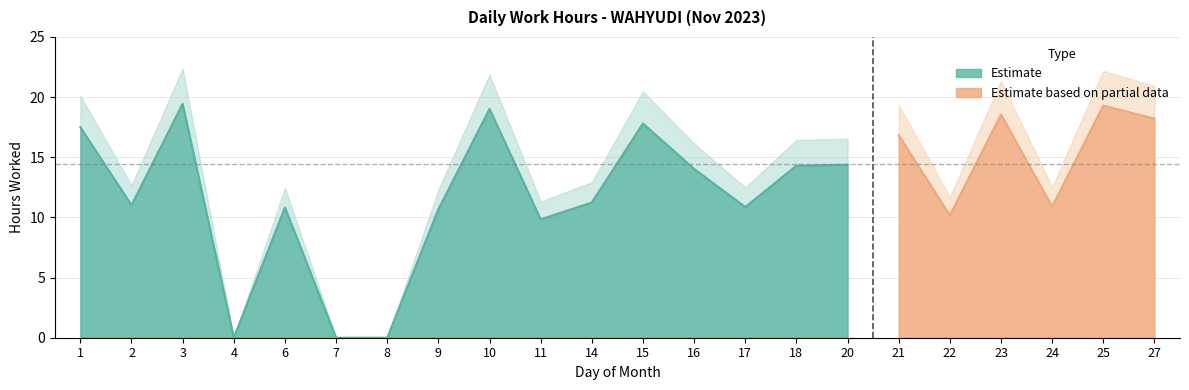

Reading right to left, what are all the values shown in this chart?

Hours Worked: 18.2	19.3	10.9	18.6	10.2	16.8	14.4	14.3	10.9	14.0	17.8	11.2	9.8	19.0	10.7	0.0	0.0	10.8	0.0	19.4	11.0	17.5
Break Total: 0.0	0.0	0.0	0.0	0.0	0.0	0.0	0.0	0.0	0.0	0.0	0.0	0.0	0.0	0.0	0.0	0.0	0.0	0.0	0.0	0.0	0.0